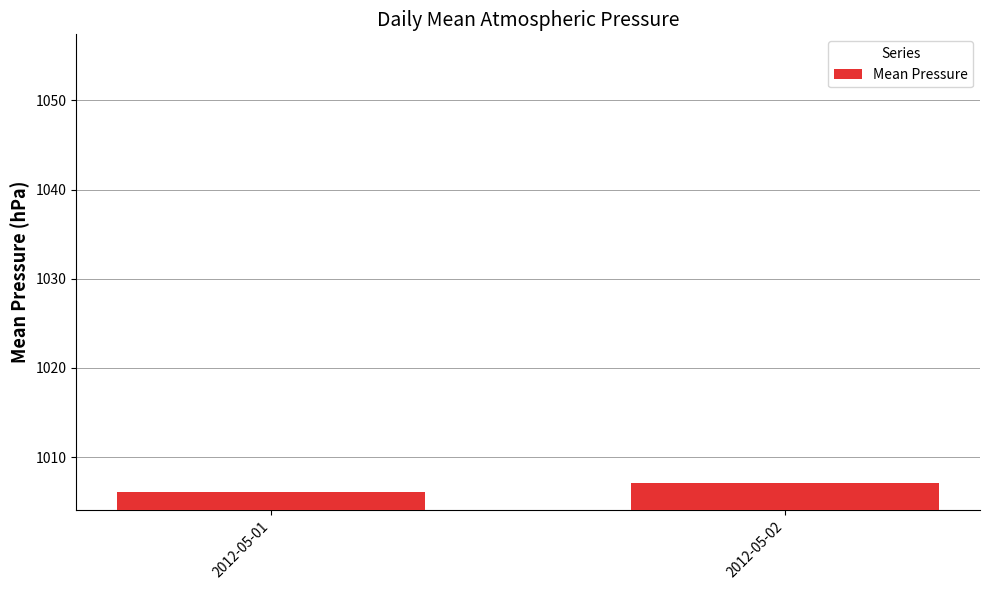

Which label corresponds to the largest value in the chart?

2012-05-02